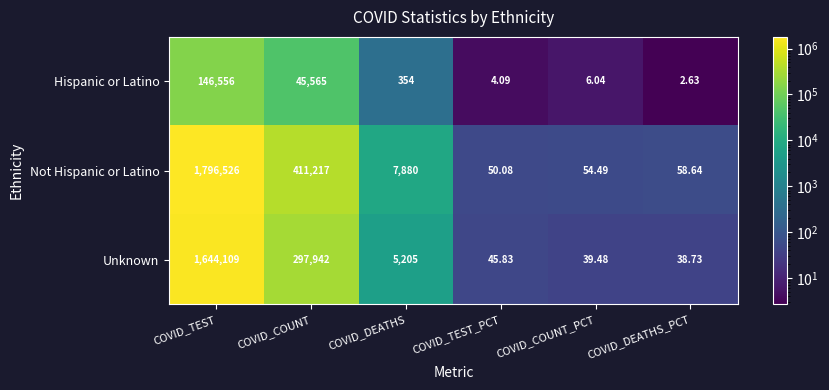

Which label corresponds to the smallest value in the chart?

COVID_DEATHS_PCT